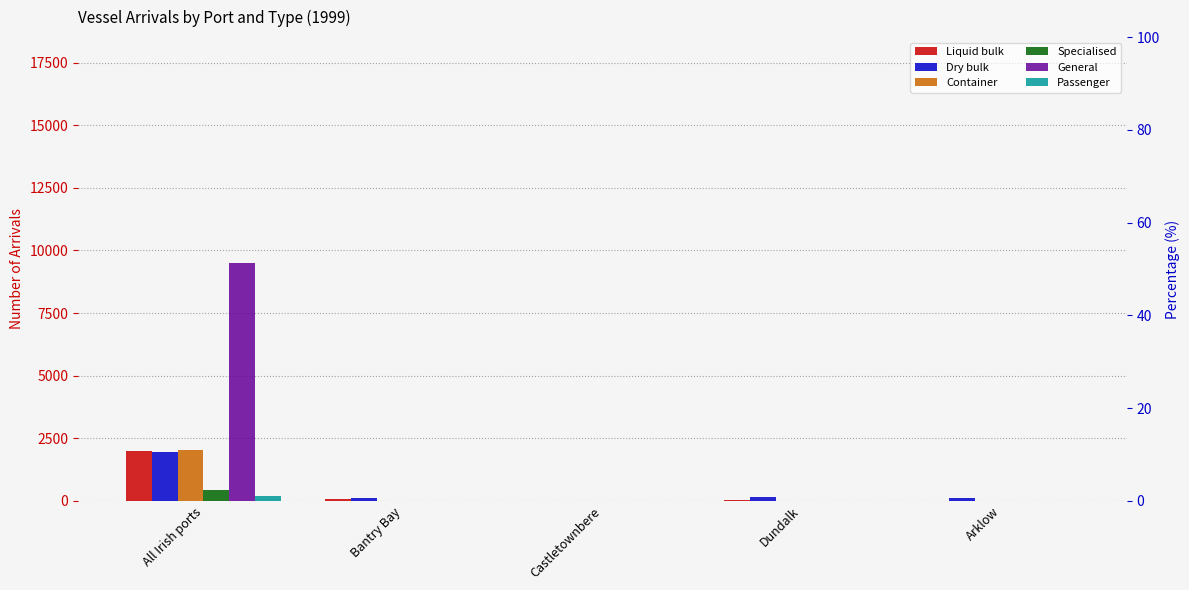

Are the bars horizontal?

No